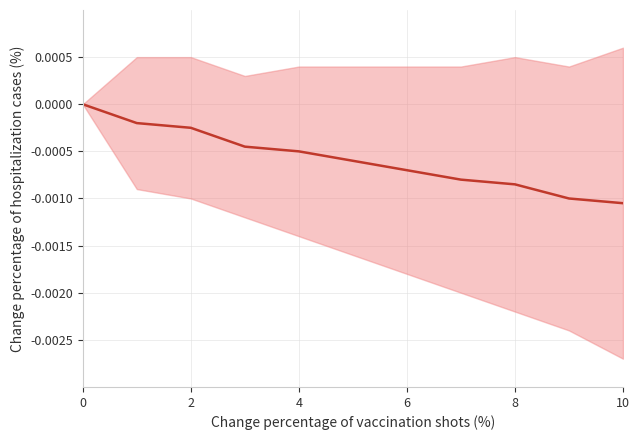

Count the values in the range 0 to 1.

1